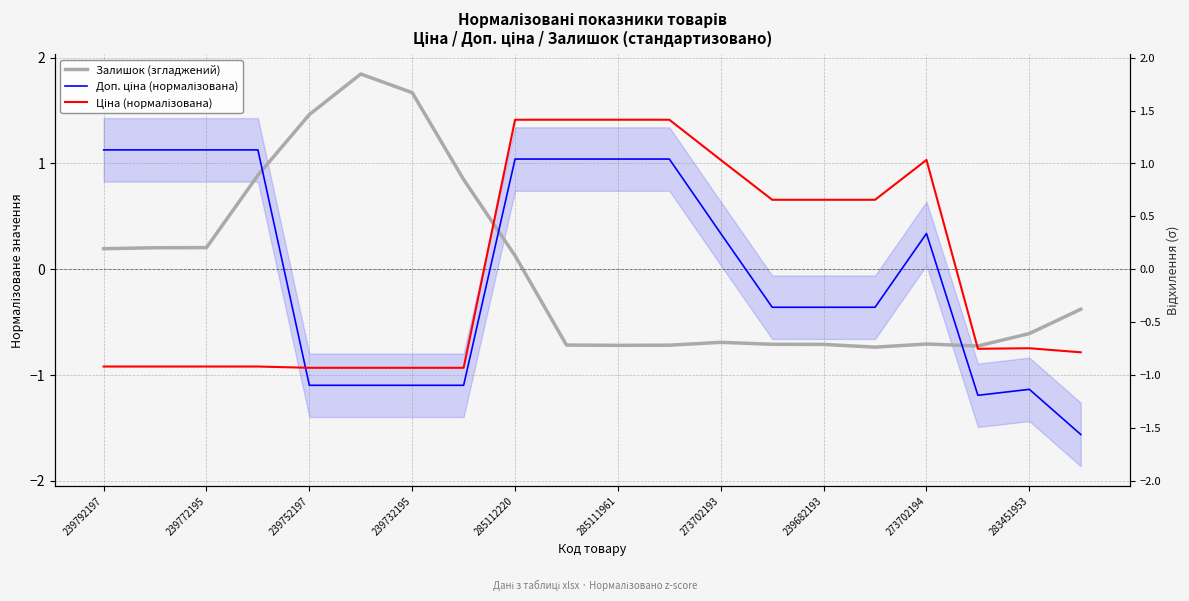

What position from the right is 239792197?

20